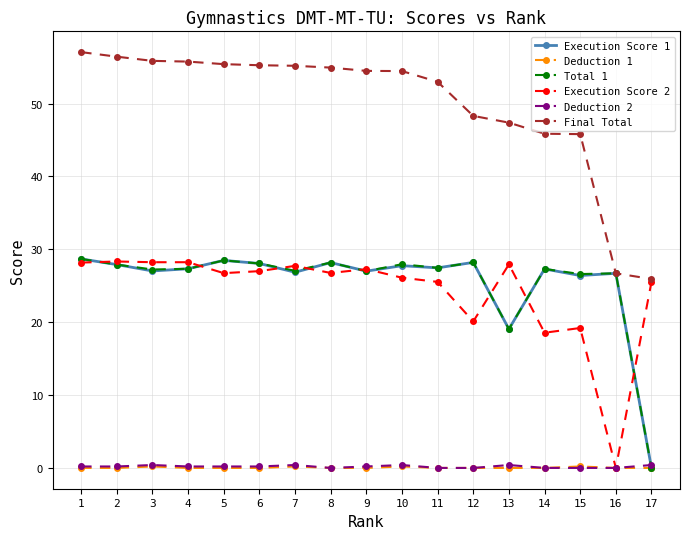

True or false: Execution Score 1 has a value of 8.9 at 11.

False